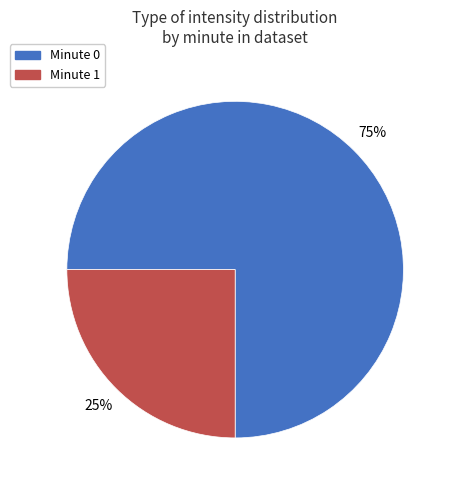

Is there any slice that represents more than half of the pie?

Yes